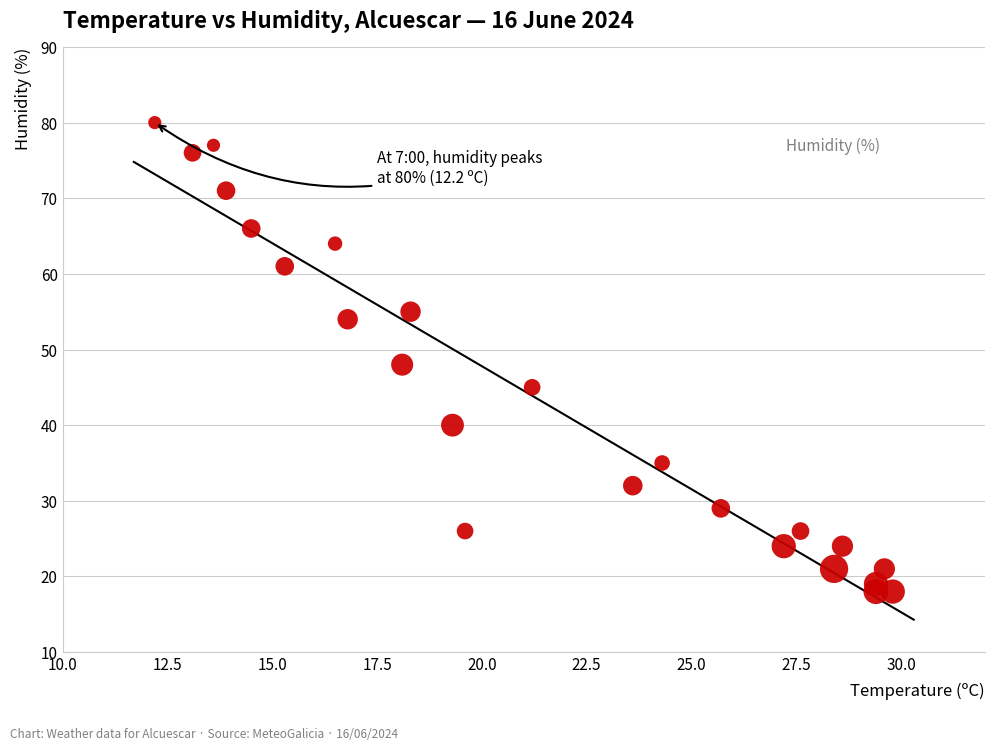

What is the range of Y values (max minus min)?

62